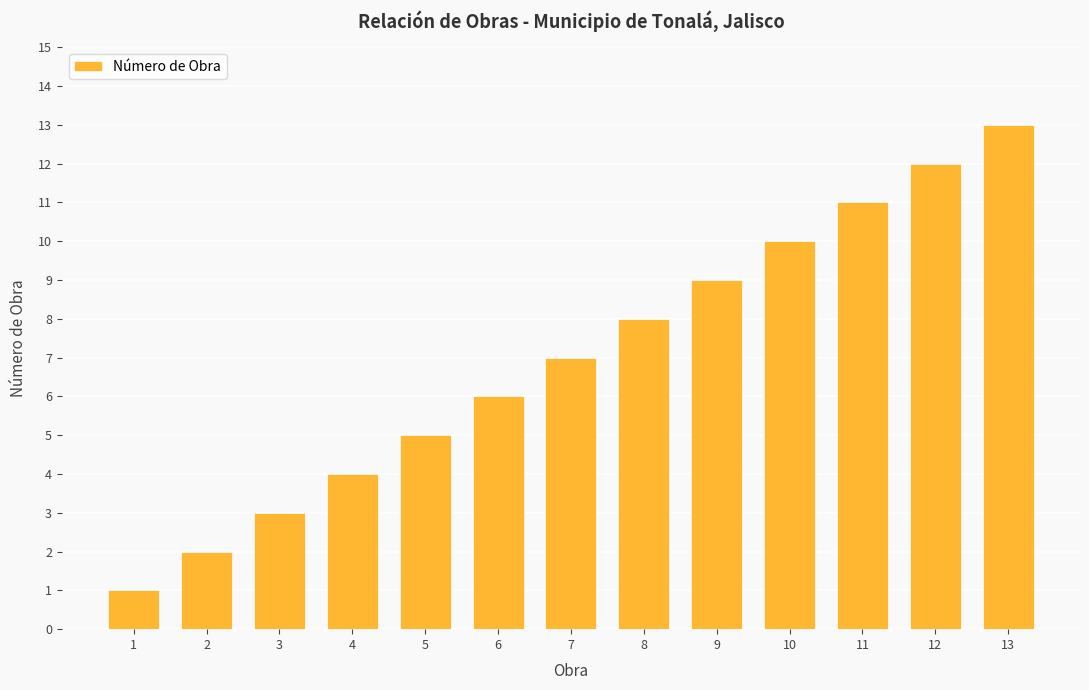

How many categories are shown in the chart?

13